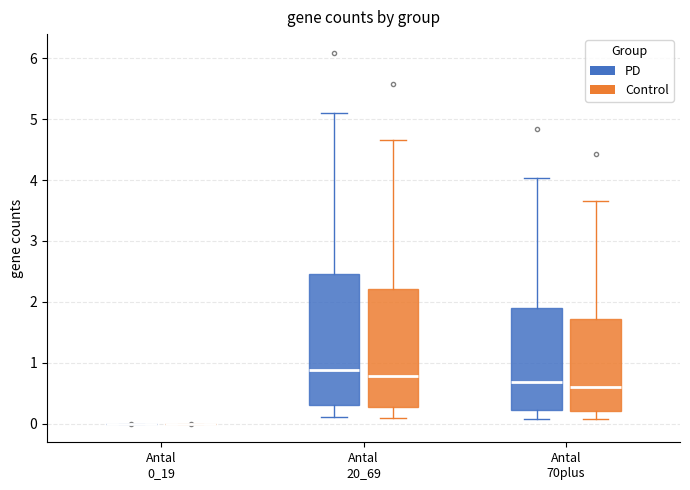

Reading left to right, transcribe this box plot: for each box, give where its median line is, the range the box spans, and where its two whiskers end, as read against the y-axis. The values are not printed on the chart, so give them approximately, as read against the axis.

Antal 0_19 (PD): box collapsed to a line at 0.0, whiskers 0.0 to 0.0
Antal 0_19 (Control): box collapsed to a line at 0.0, whiskers 0.0 to 0.0
Antal 20_69 (PD): median 0.9, box 0.3 to 2.5, whiskers 0.1 to 5.1
Antal 20_69 (Control): median 0.8, box 0.3 to 2.2, whiskers 0.1 to 4.7
Antal 70plus (PD): median 0.7, box 0.2 to 1.9, whiskers 0.1 to 4.0
Antal 70plus (Control): median 0.6, box 0.2 to 1.7, whiskers 0.1 to 3.7